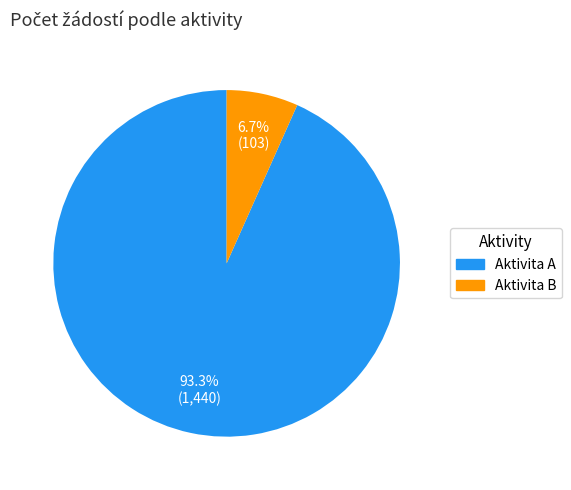

Which has a higher value, Aktivita A or Aktivita B?

Aktivita A